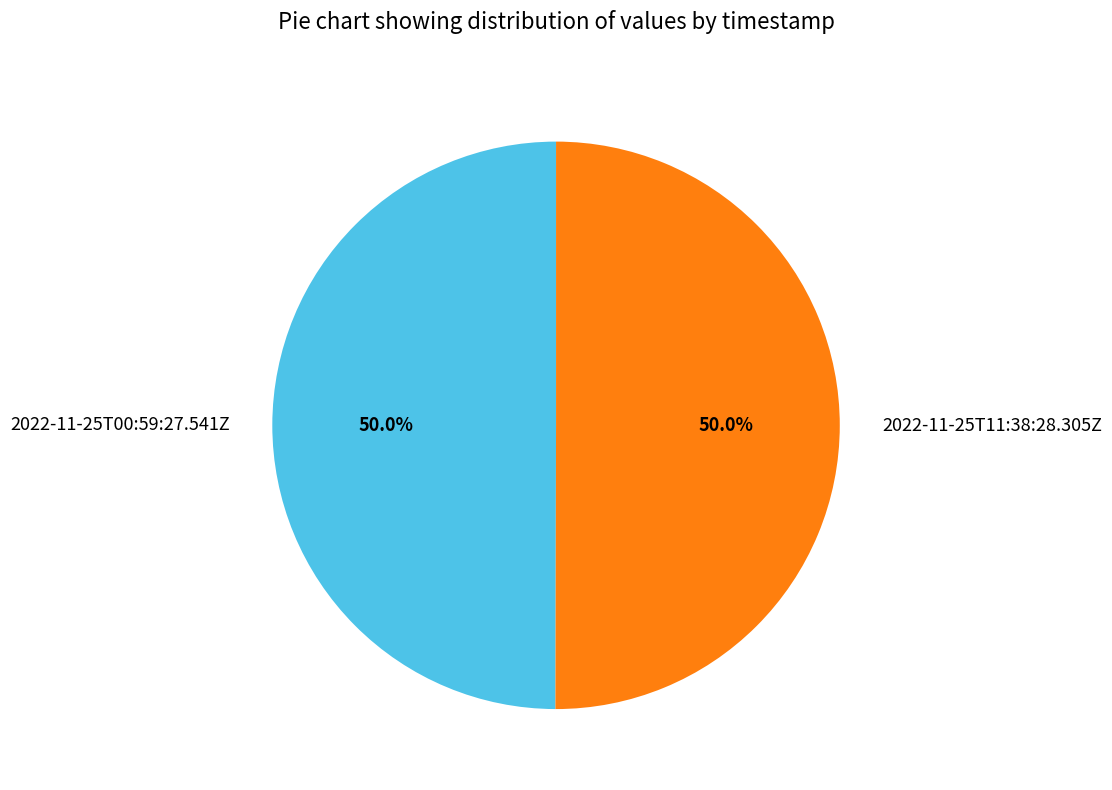

How many slices are in this pie chart?

2